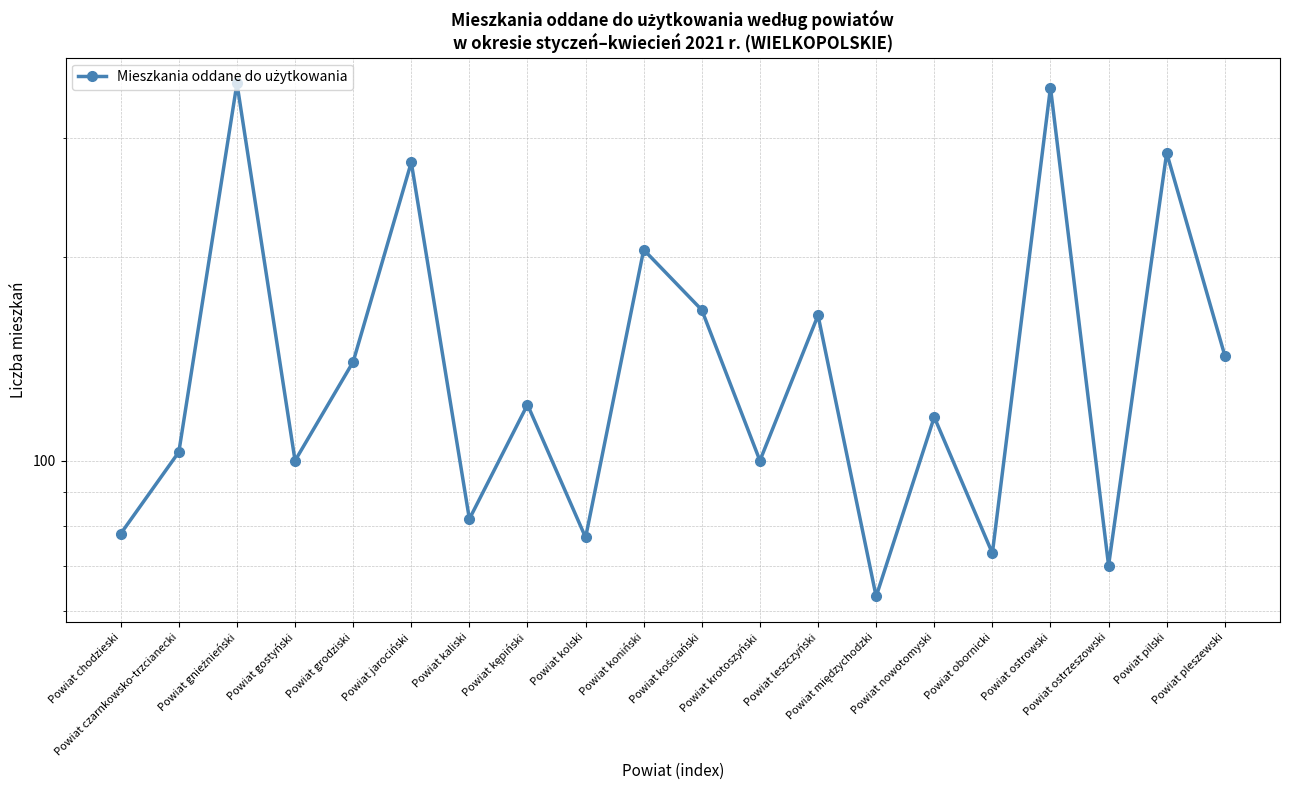

List the labels in order of value, smallest first.

Powiat międzychodzki, Powiat ostrzeszowski, Powiat obornicki, Powiat kolski, Powiat chodzieski, Powiat kaliski, Powiat gostyński, Powiat krotoszyński, Powiat czarnkowsko-trzcianecki, Powiat nowotomyski, Powiat kępiński, Powiat grodziski, Powiat pleszewski, Powiat leszczyński, Powiat kościański, Powiat koniński, Powiat jarociński, Powiat pilski, Powiat ostrowski, Powiat gnieźnieński